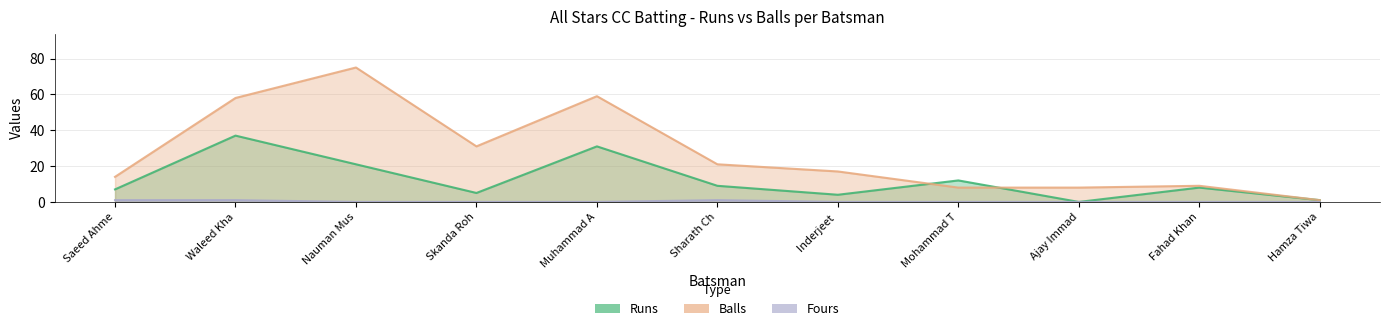

Which series has the widest spread of values?

Balls